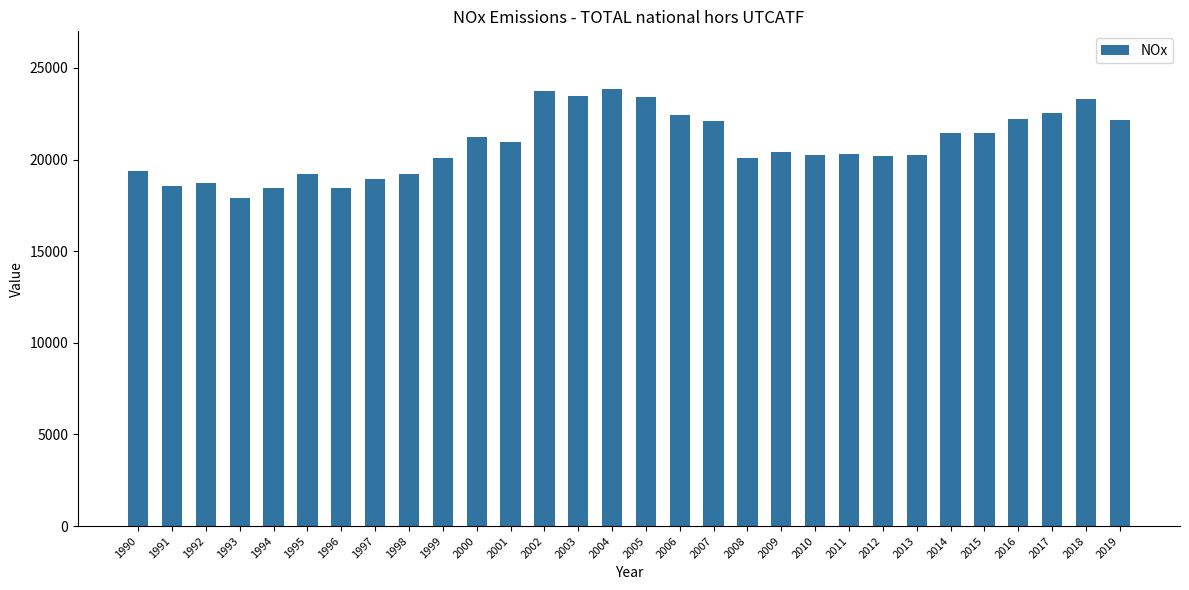

What value does the data have at 2015?

21461.0